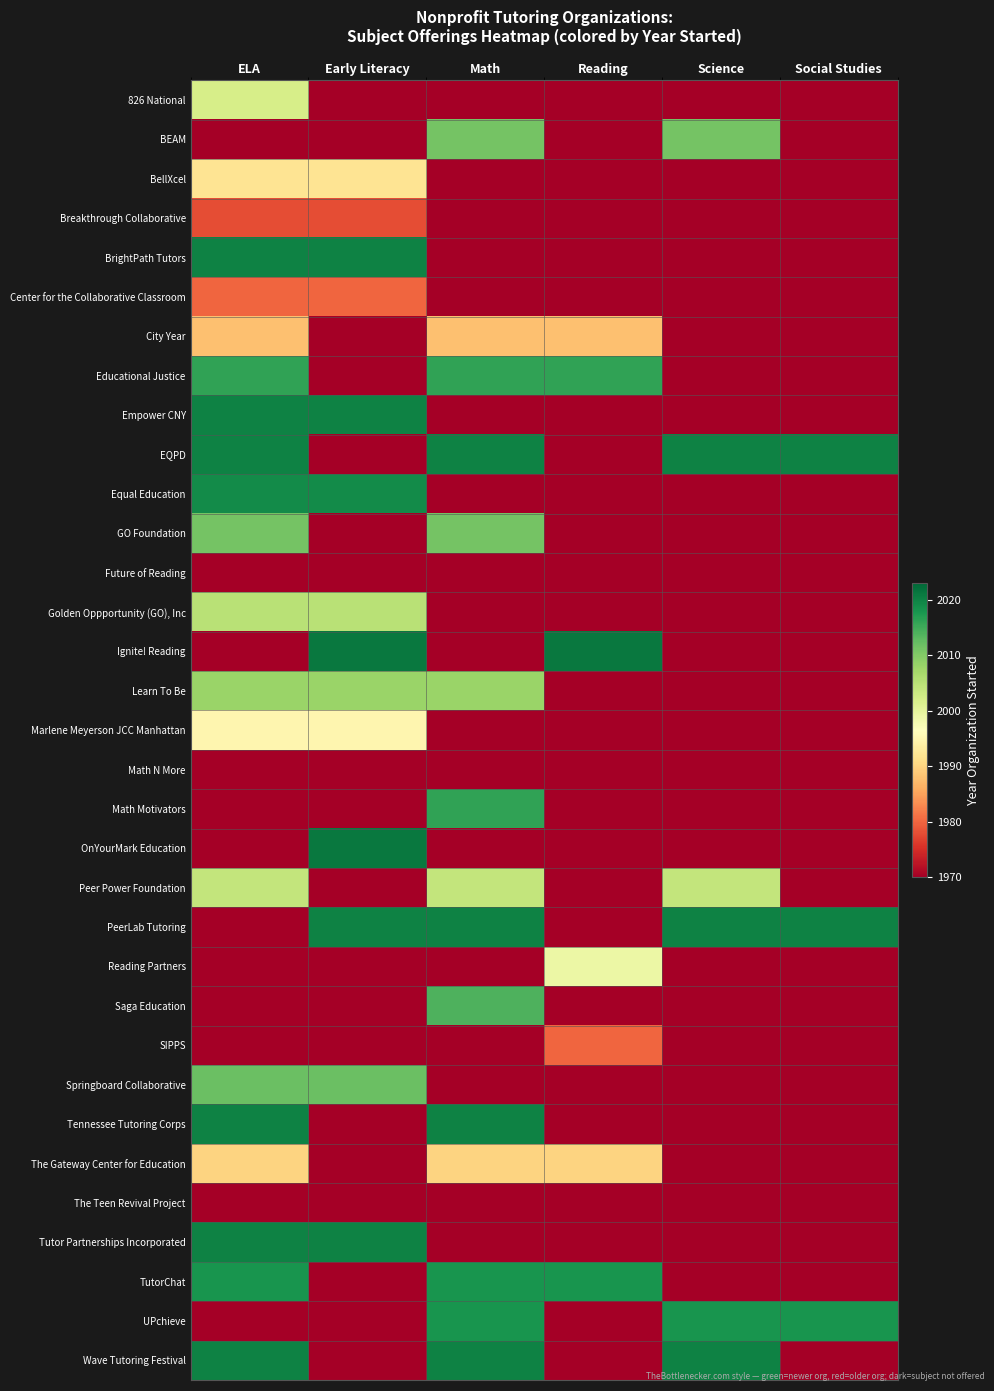

What is the minimum value shown in the chart?

1970